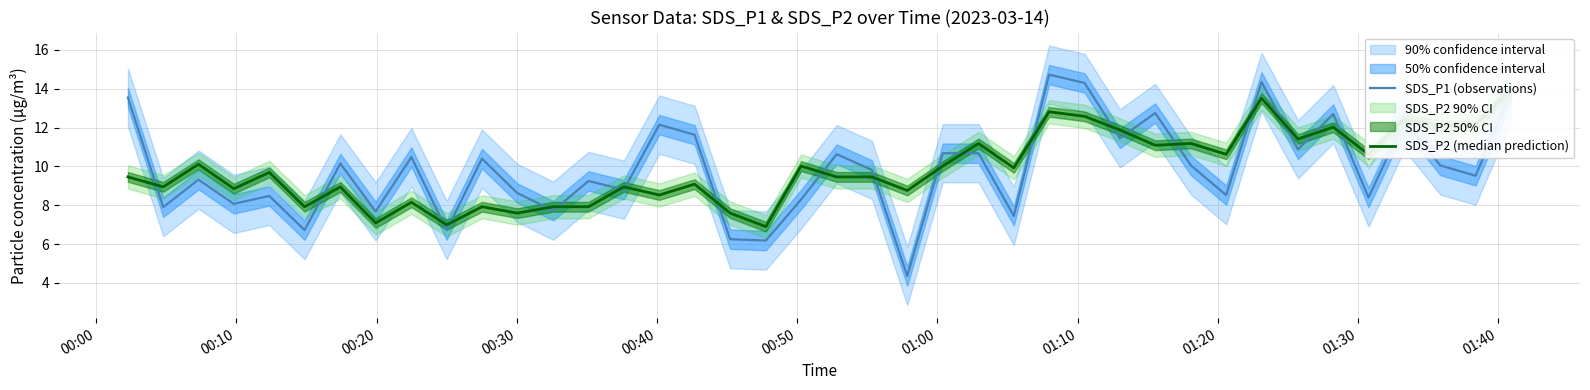

Reading left to right, extract all data points from this chart.

SDS_P1 (observations): 13.6	7.9	9.3	8.1	8.5	6.7	10.2	7.7	10.5	6.7	10.4	8.6	7.7	9.2	8.8	12.2	11.6	6.2	6.2	8.3	10.6	9.8	4.3	10.7	10.7	7.5	14.7	14.3	11.4	12.8	10.1	8.5	14.3	10.9	12.7	8.4	12.3	10.1	9.5	13.8
SDS_P2 (median prediction): 9.5	8.9	10.1	8.9	9.7	7.9	8.9	7.1	8.2	7.0	7.9	7.6	7.9	7.9	8.9	8.5	9.1	7.6	6.9	10.0	9.5	9.5	8.8	10.0	11.2	9.9	12.8	12.6	11.9	11.1	11.2	10.6	13.5	11.4	12.0	10.6	12.4	12.1	12.1	14.0